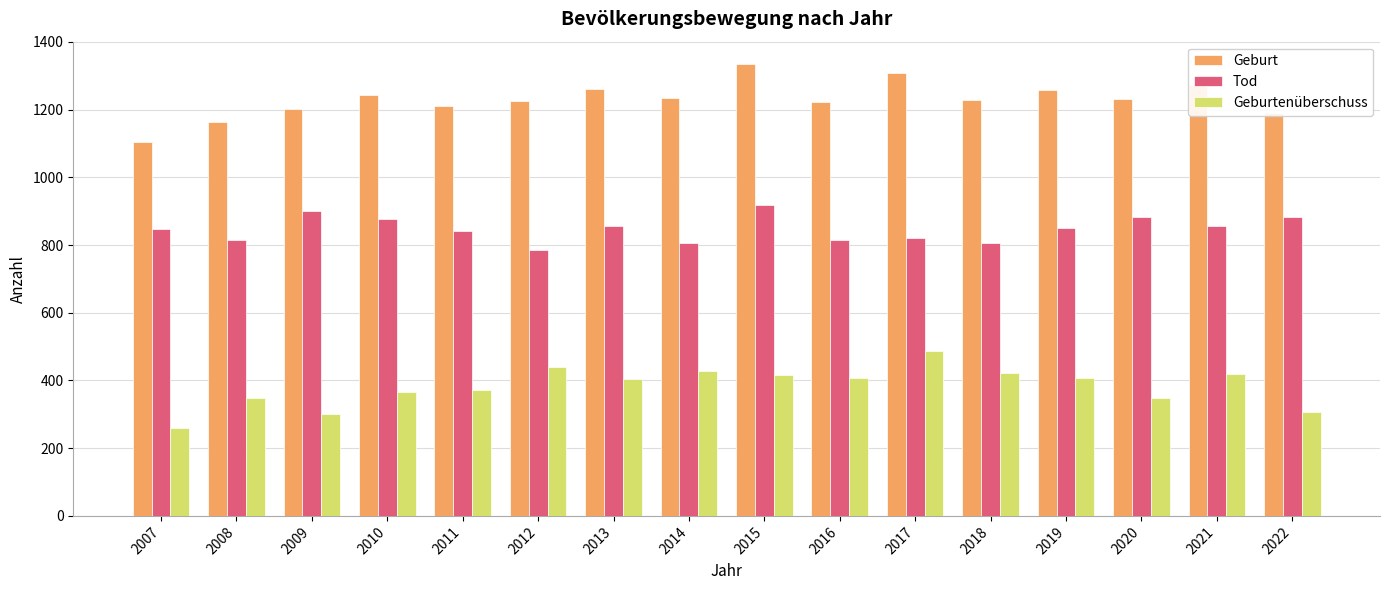

What is the difference between the highest and lowest values at 2015?

917